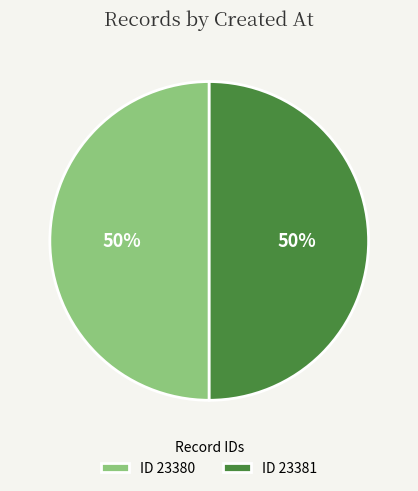

How many segments does this pie chart have?

2